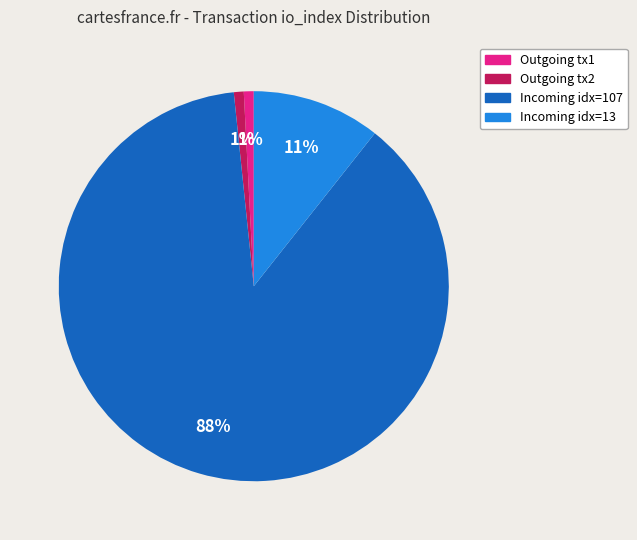

To the nearest percent, what percentage of the pie is Outgoing tx1?

1%